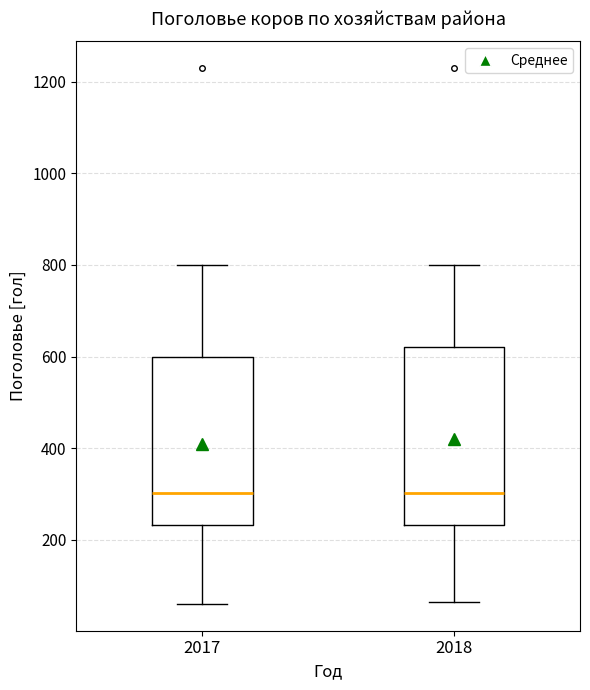

Reading left to right, read every box against the y-axis: the position of its median line, the range the box covers, and the ends of its whiskers. The values are not printed on the chart, so give them approximately, as read against the axis.

2017: median 300, box 240 to 600, whiskers 60 to 800
2018: median 300, box 240 to 620, whiskers 60 to 800